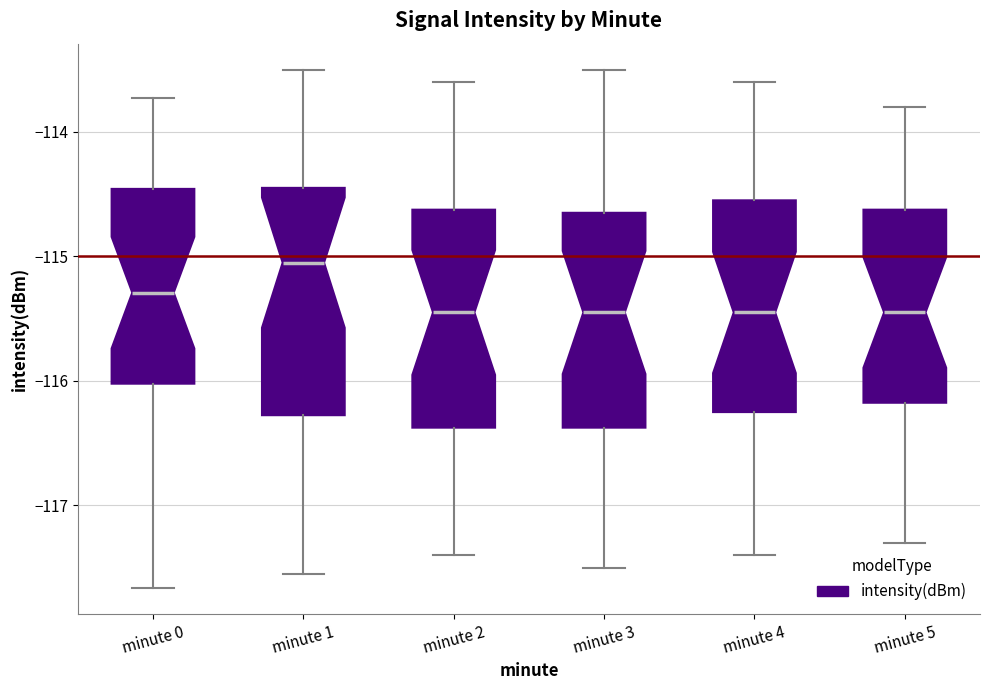

Where is the lower edge of the box for minute 0 on the y-axis? The values are not printed on the chart, so give them approximately, as read against the axis.

-116.0